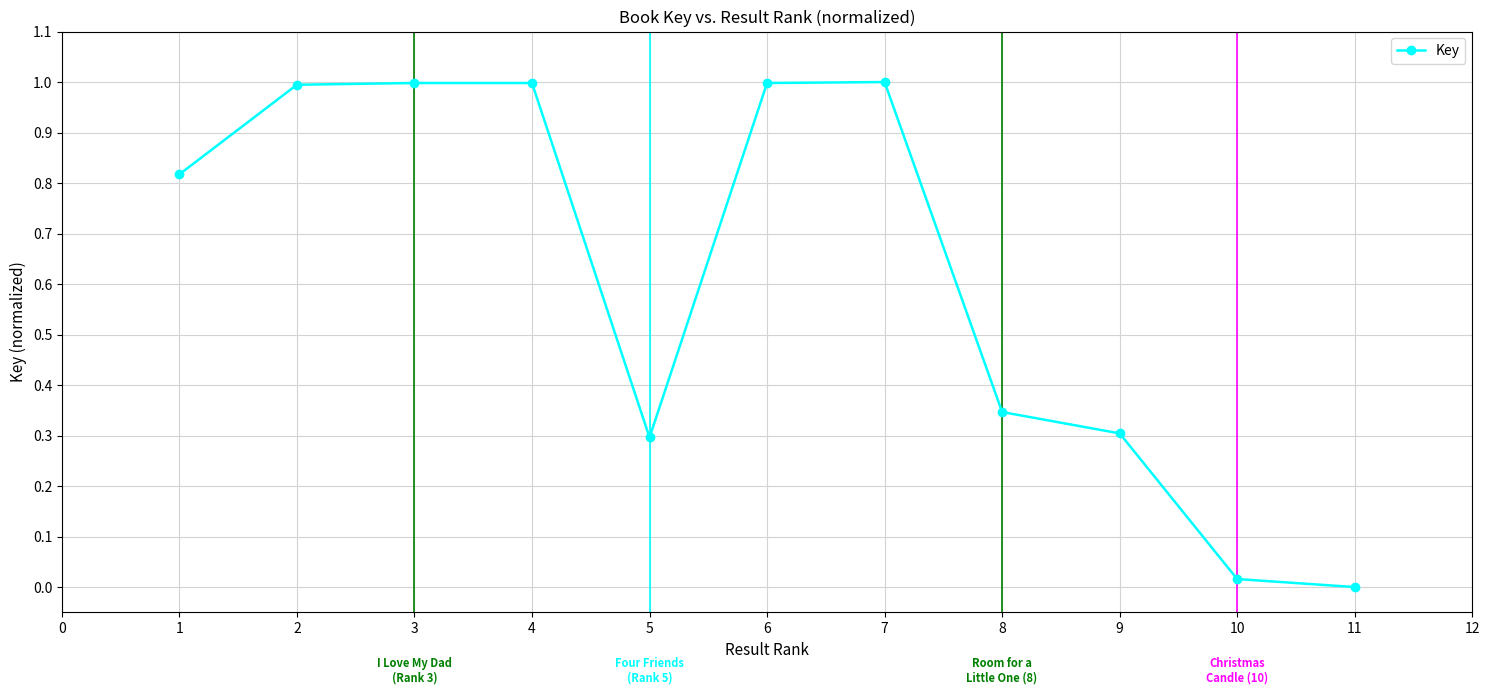

What is the greatest value displayed?

1.0